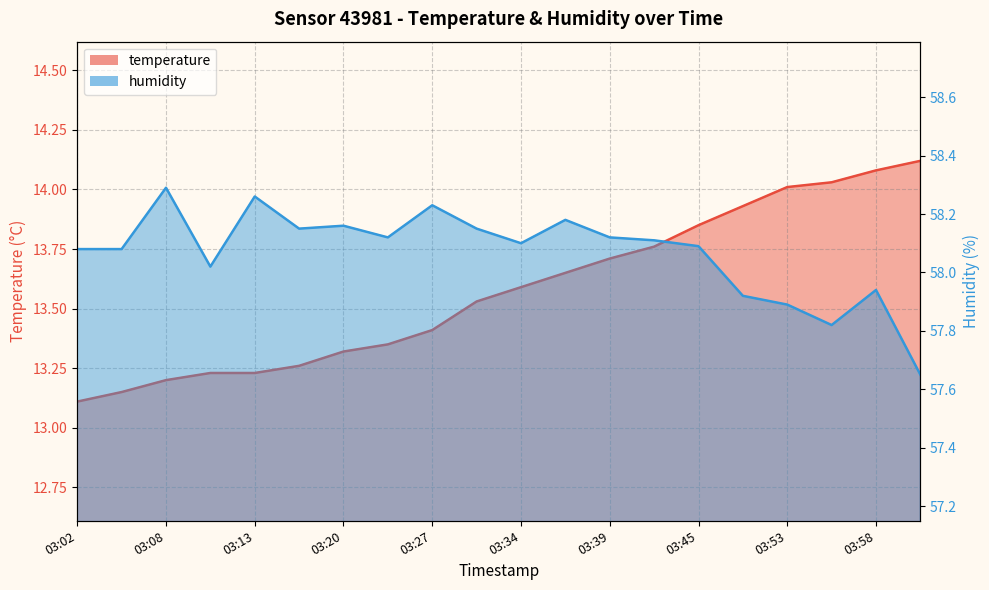

At which category does humidity reach its first local valley?

03:10